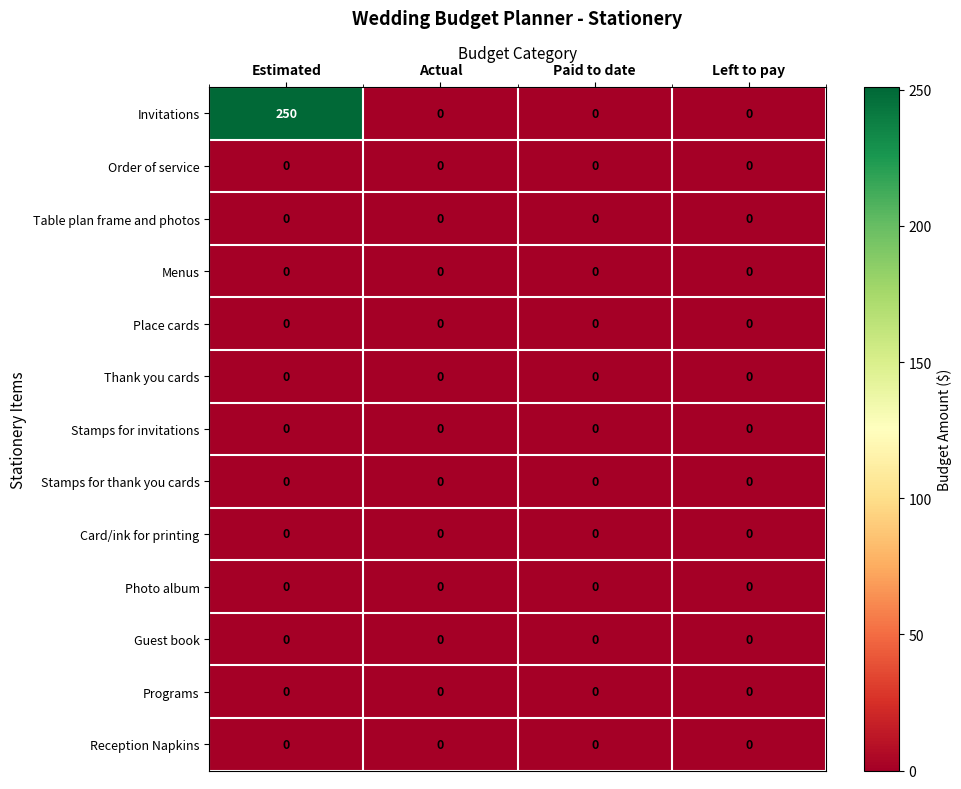

Which series has the largest range (max minus min)?

Invitations